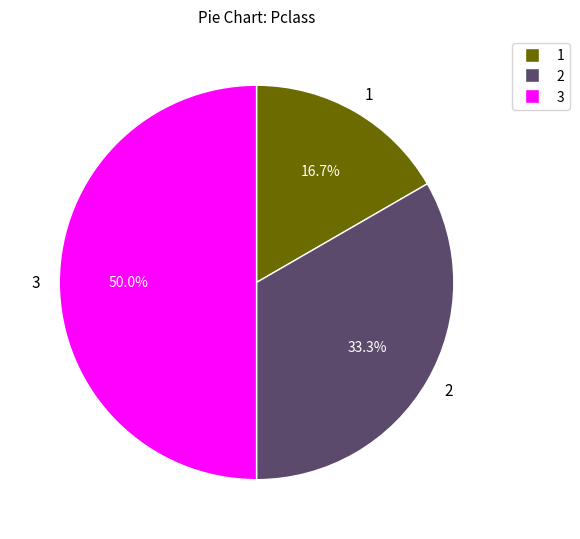

What is the ratio of the value at 3 to the value at 2?

1.5